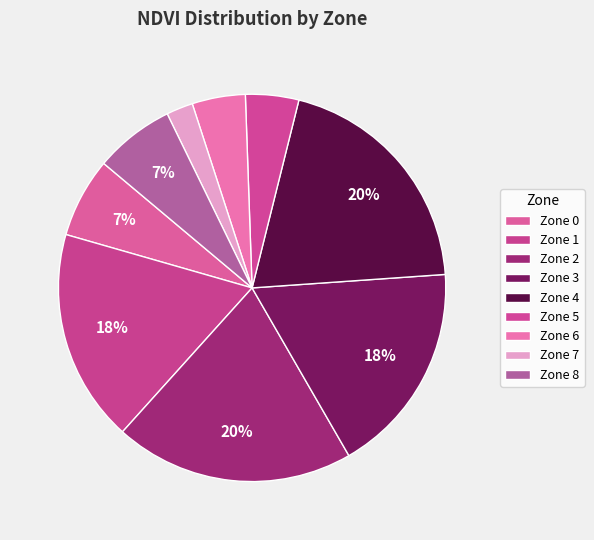

How many segments does this pie chart have?

9